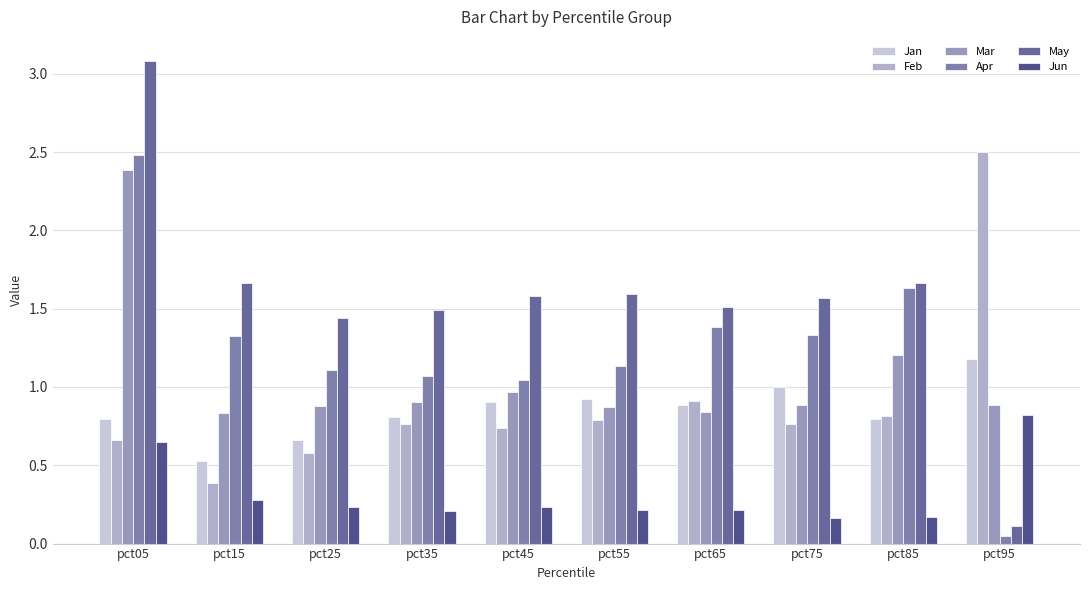

Between pct25 and pct85, which is larger?

pct85